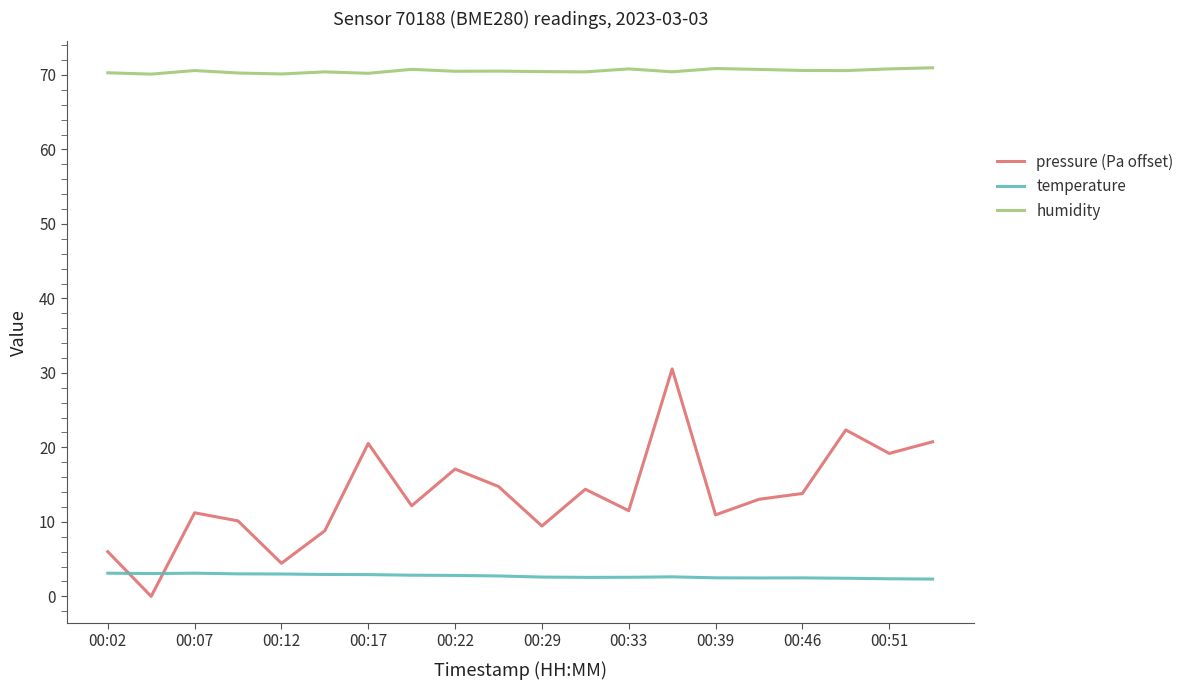

True or false: temperature and humidity cross at least once.

False